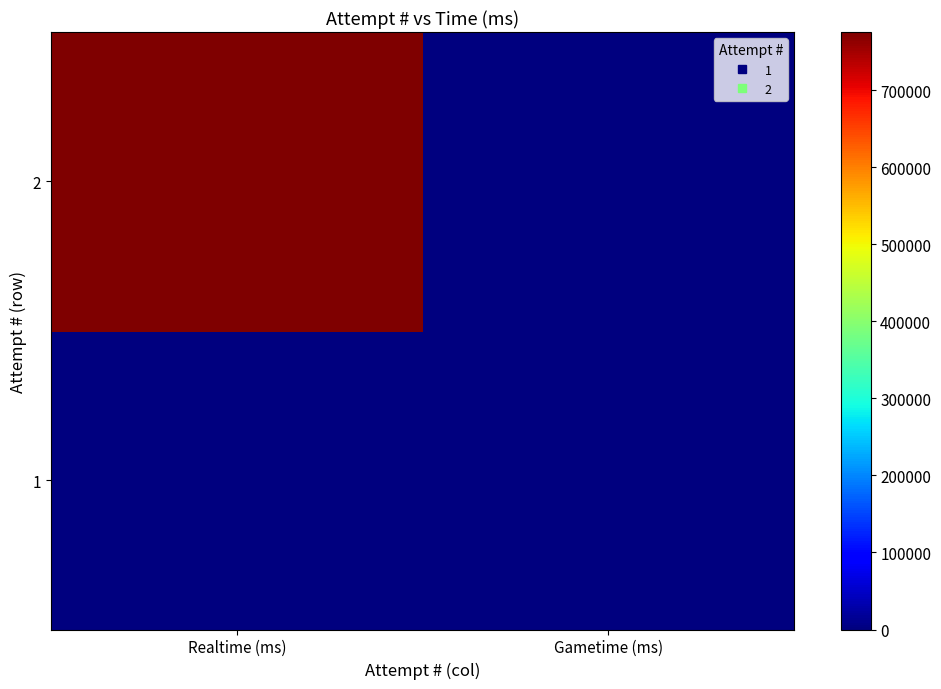

Reading right to left, transcribe all the data shown in this chart.

1: Gametime (ms)=0	Realtime (ms)=0
2: Gametime (ms)=0	Realtime (ms)=775652